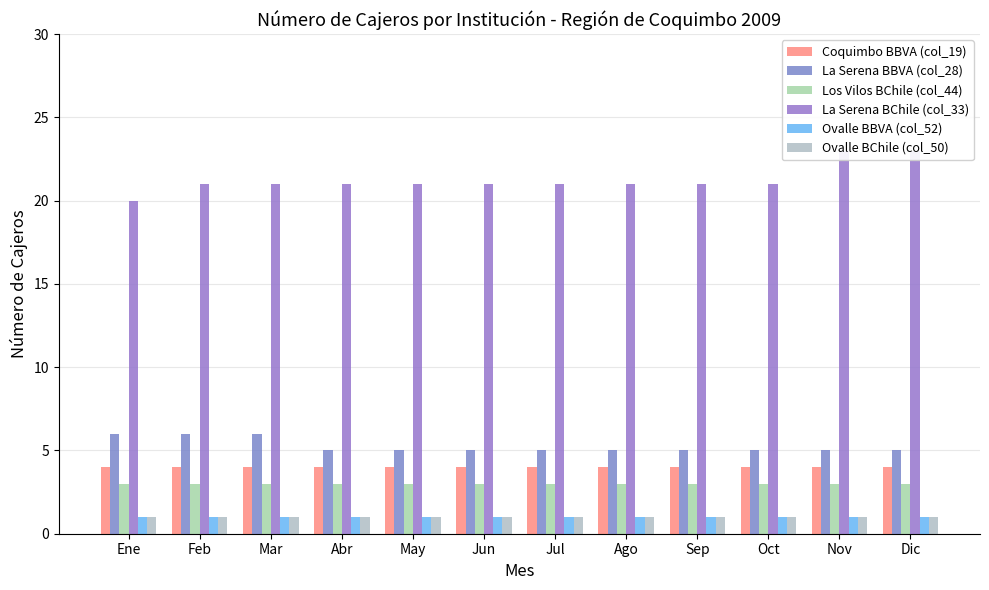

Is it true that La Serena BBVA (col_28) equals 9 at Mar?

False